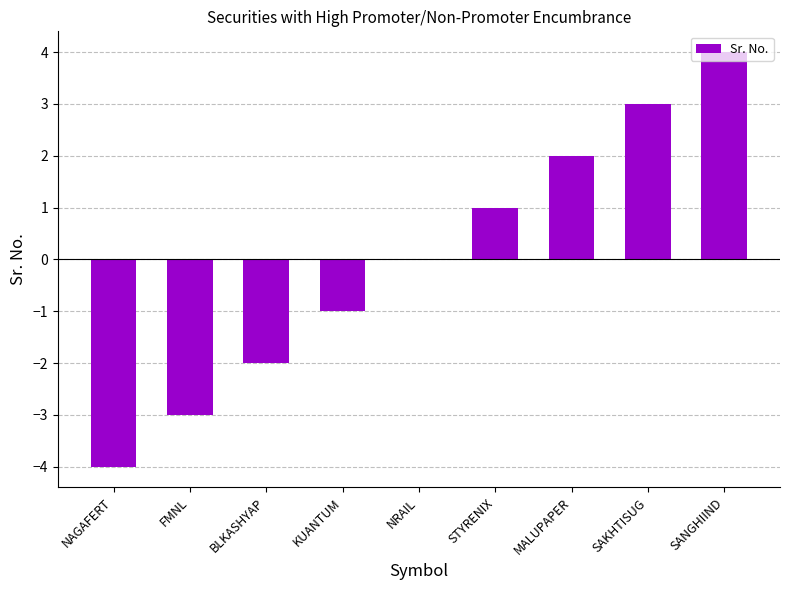

What is the maximum value shown in the chart?

4